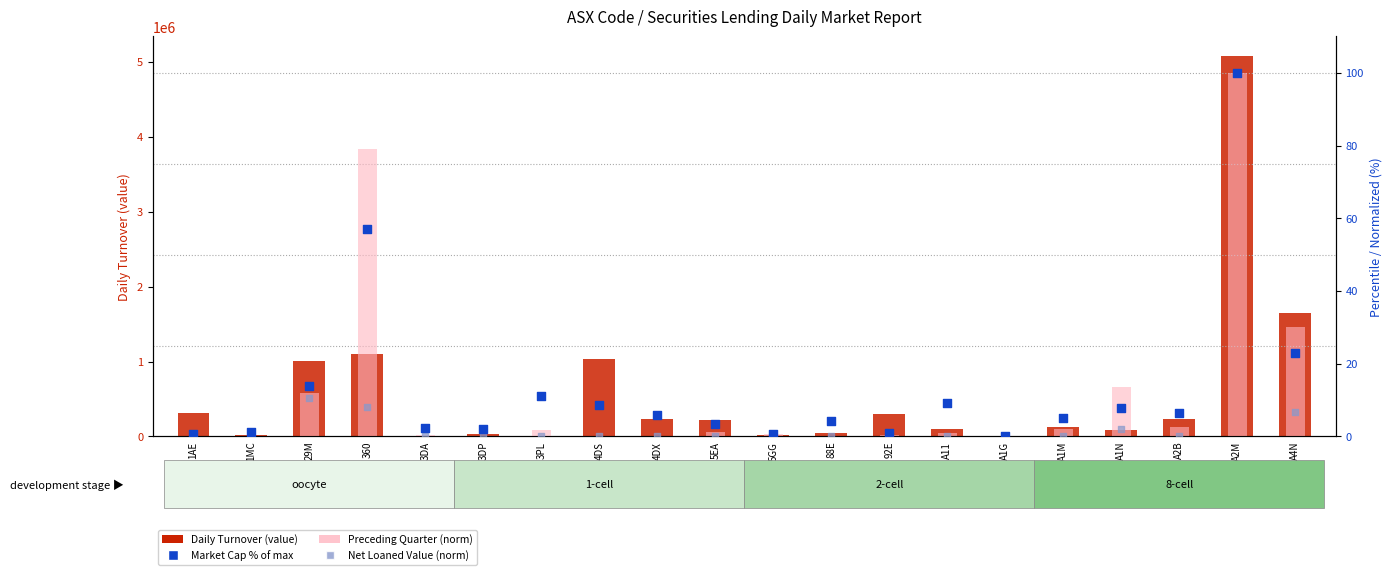

Which series contains the lowest Y value?

Daily Turnover (value)